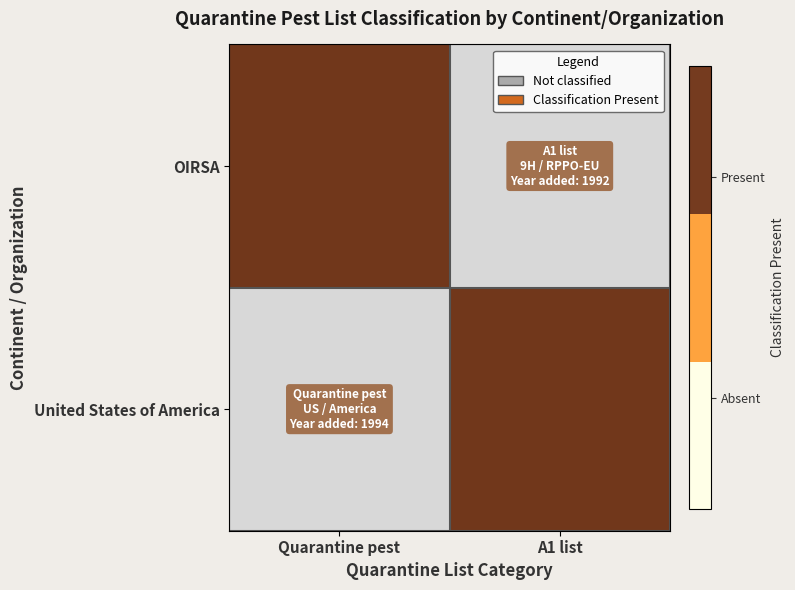

How many categories are shown in the chart?

2